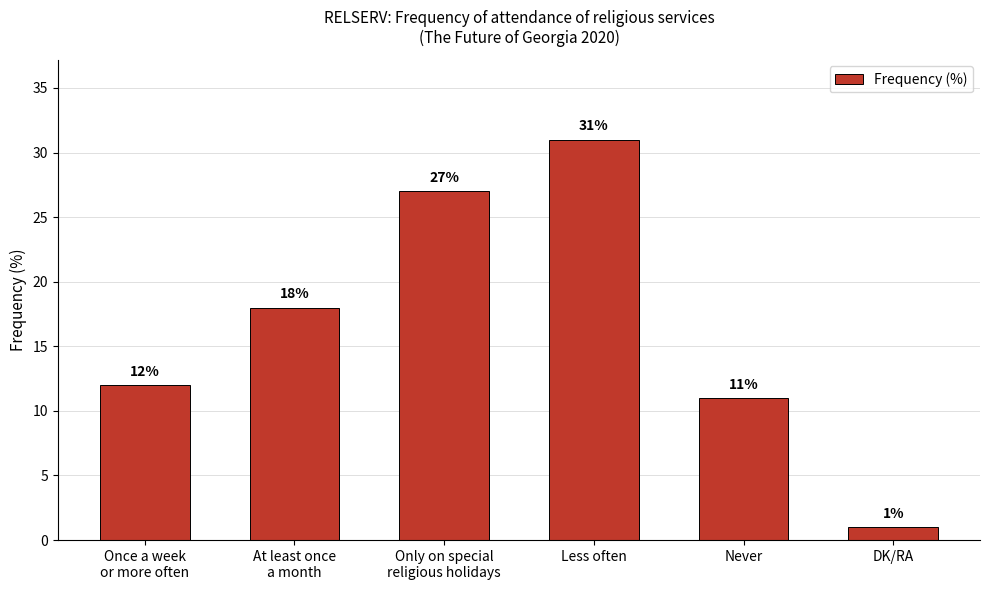

What is the approximate value at DK/RA?

1